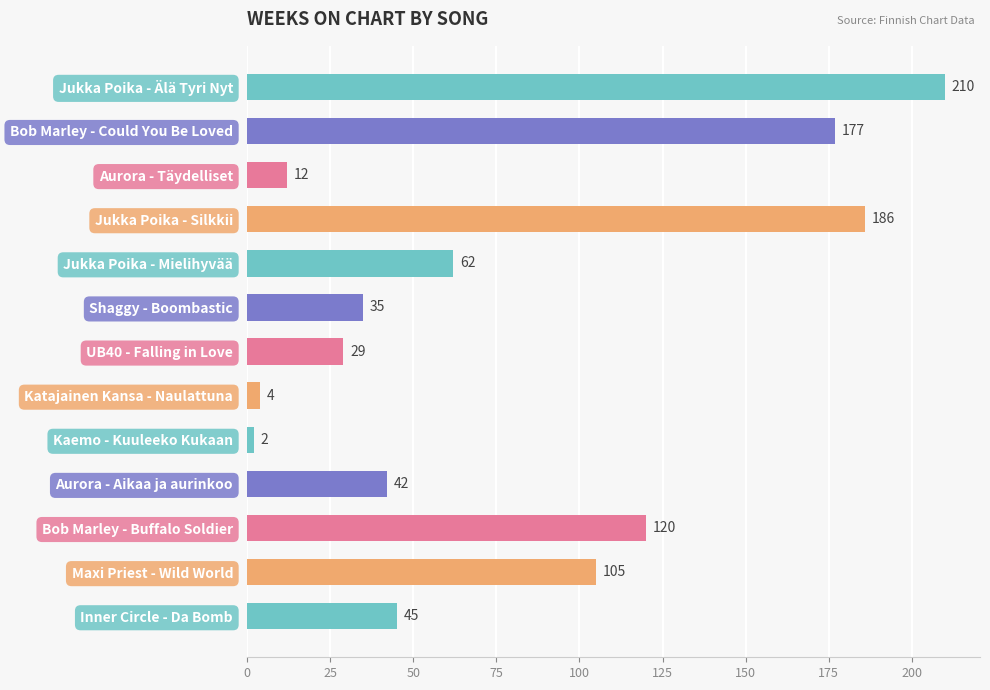

True or false: the data shows 210 at Jukka Poika - Älä Tyri Nyt.

True